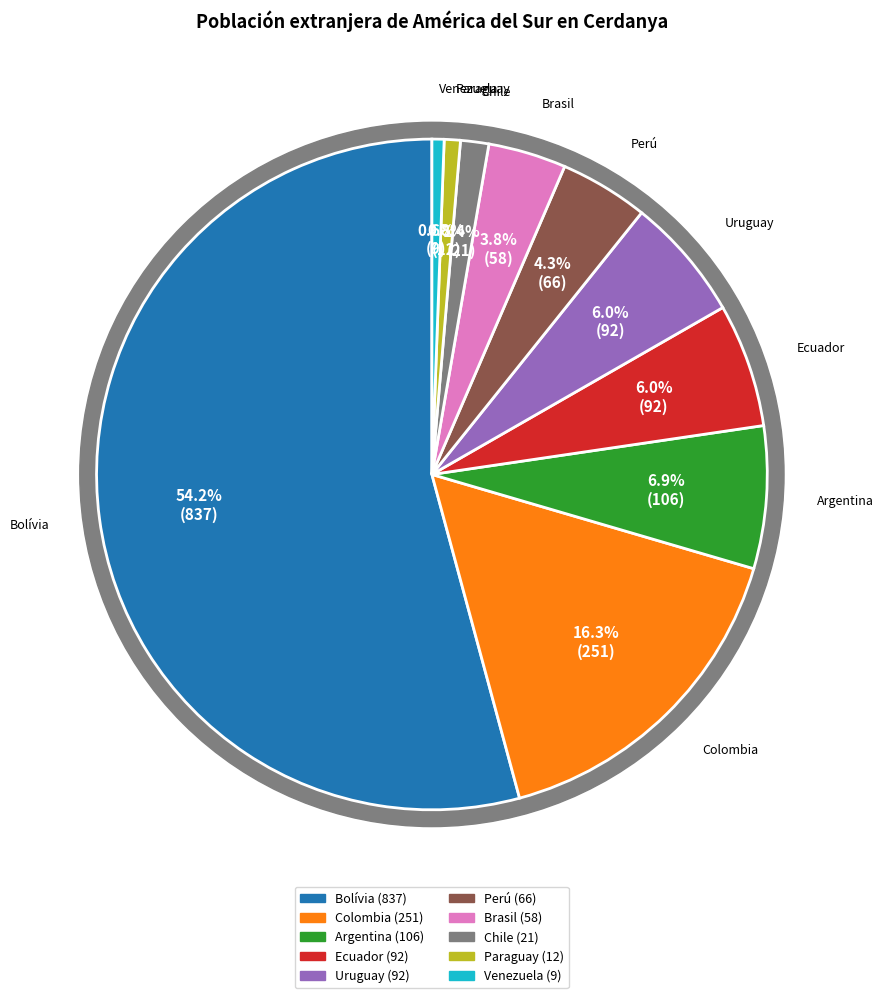

What is the change in value from Argentina to Chile?

-85